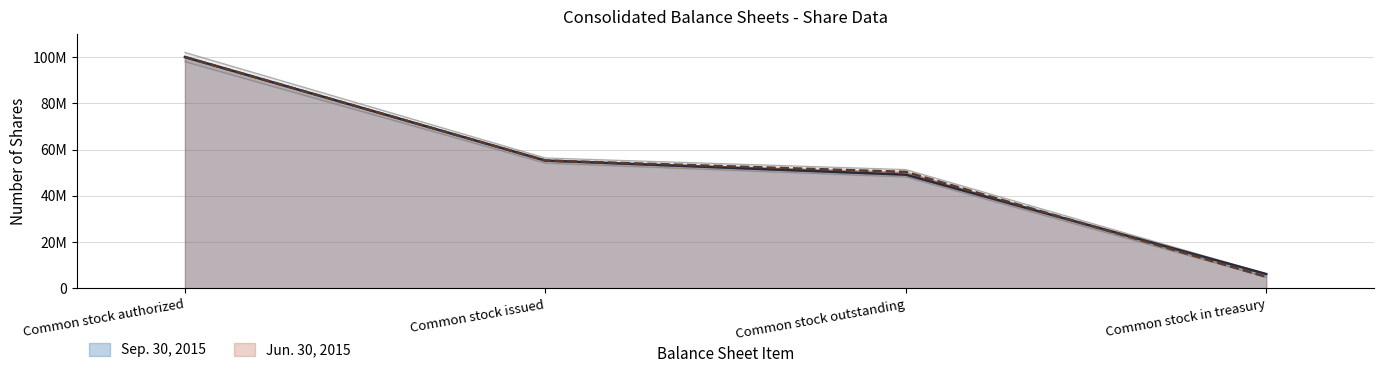

What are all the series names shown in the legend?

Sep. 30, 2015, Jun. 30, 2015